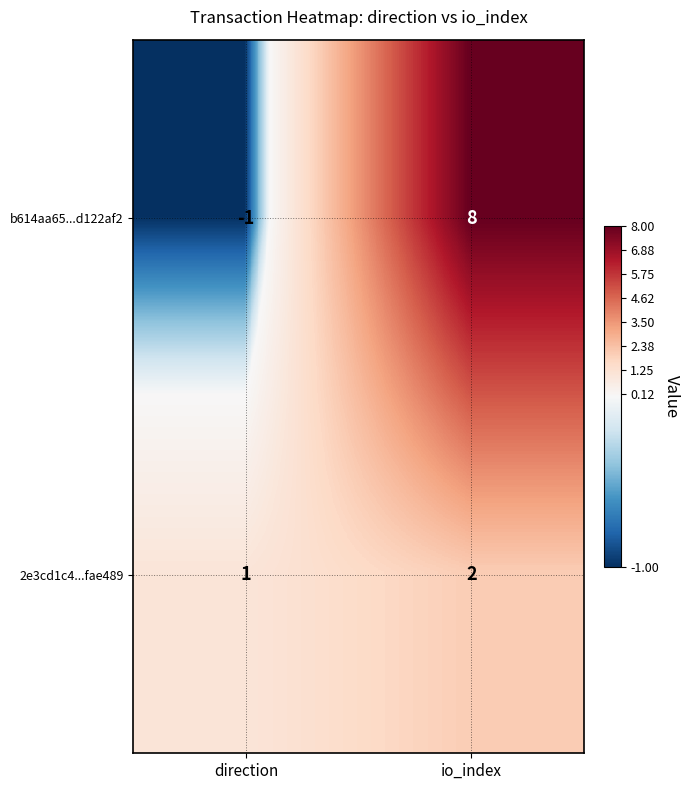

Between direction and io_index, which series saw the biggest shift?

b614aa65...d122af2